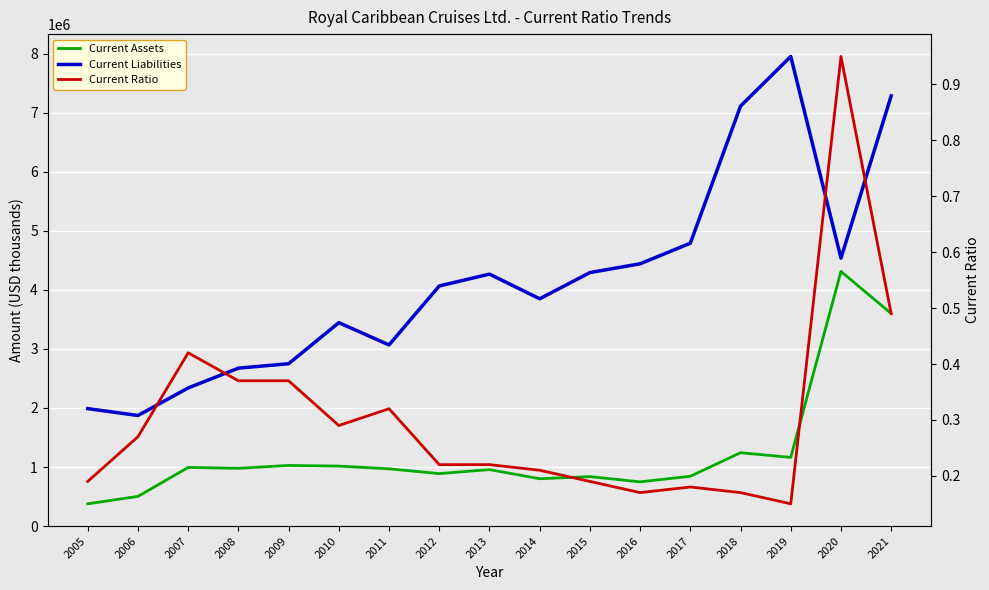

True or false: Current Ratio and Current Assets intersect in this chart.

False